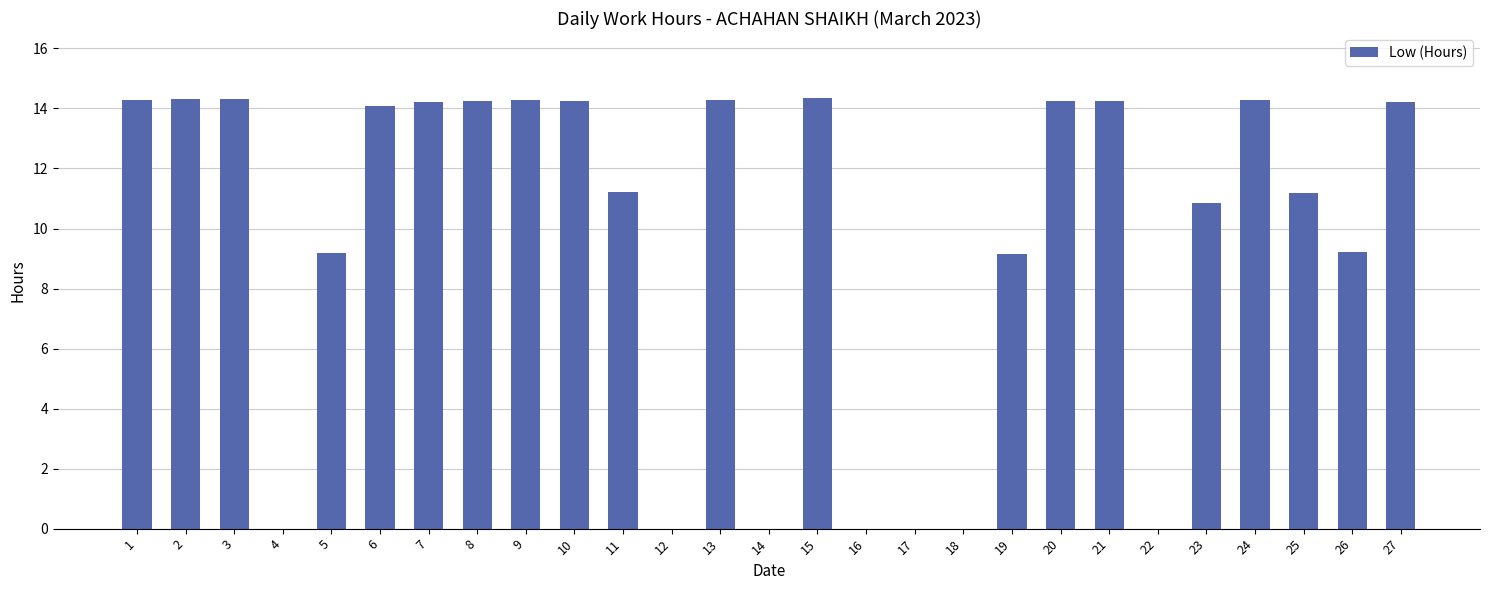

What is the sum of all values?

260.4